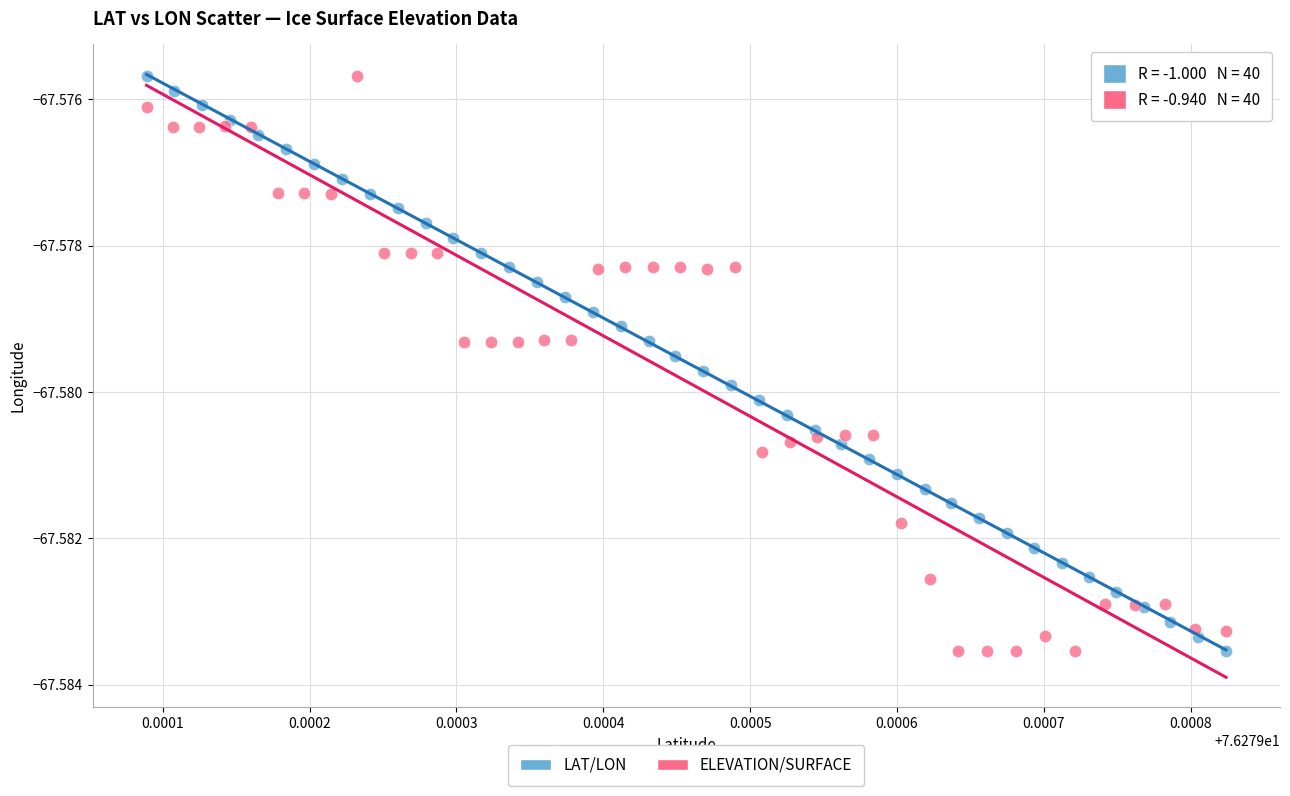

What are all the series names shown in the legend?

LAT/LON, ELEVATION/SURFACE